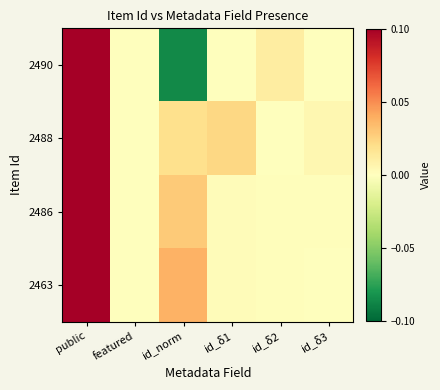

Which has a higher value, id_δ1 or id_norm?

id_δ1